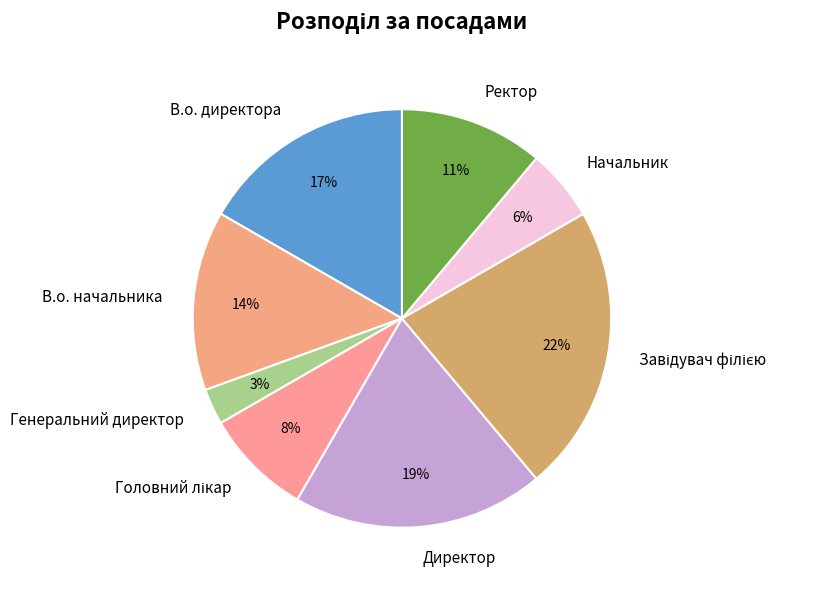

To the nearest percent, what is the average slice percentage?

12%